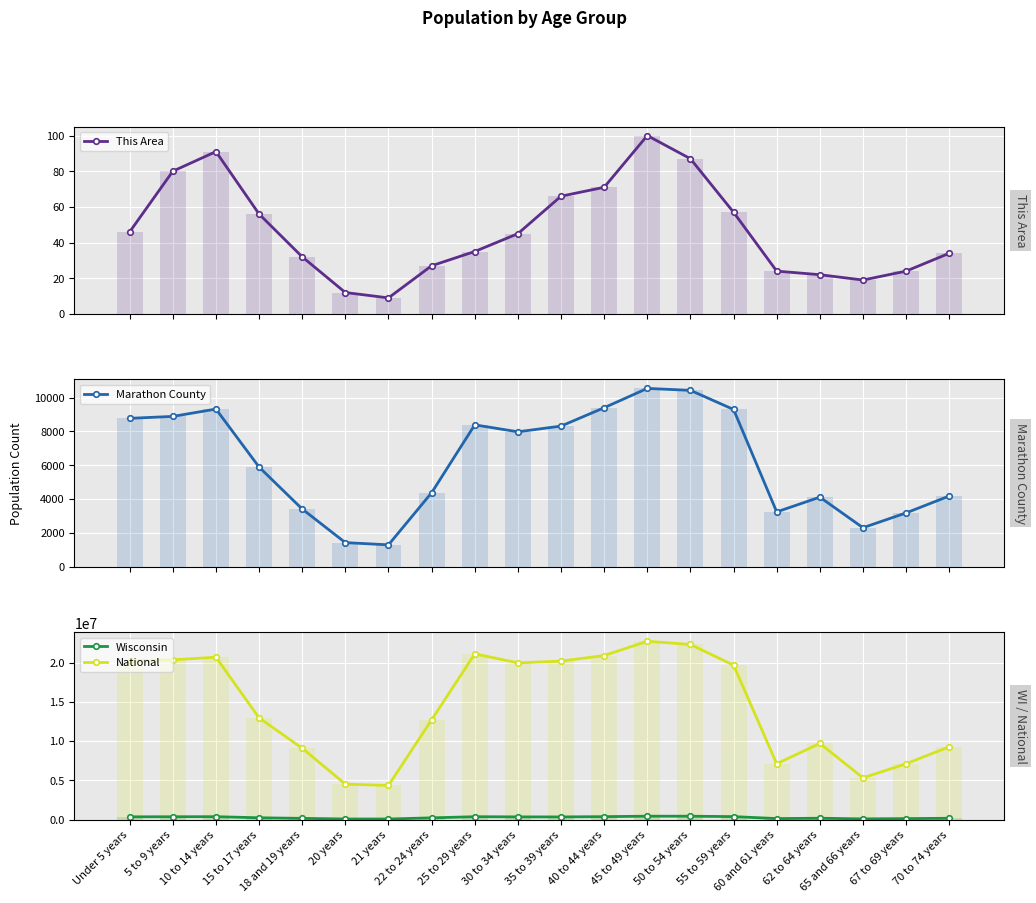

How many bars are there in each group?

4